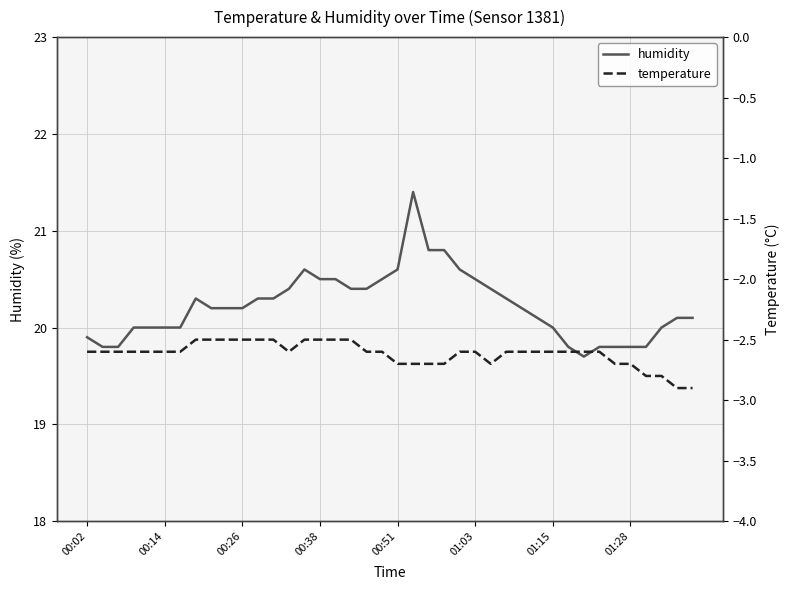

How many categories are shown in the chart?

40